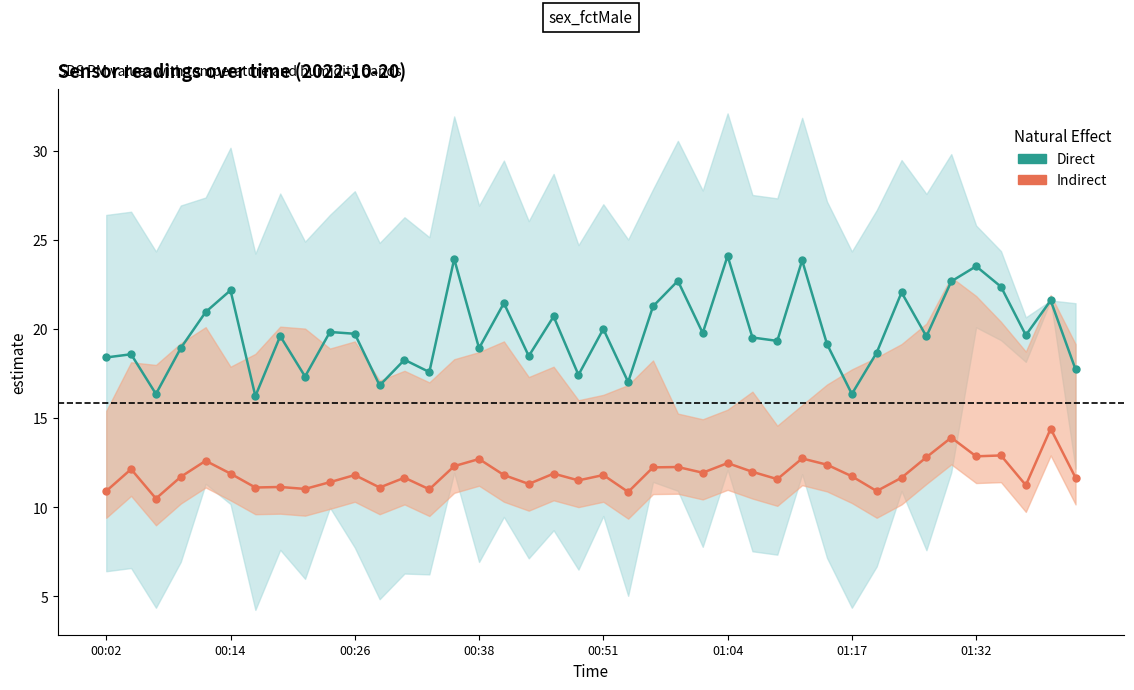

True or false: Indirect has a value of 11.7 at 39.

True